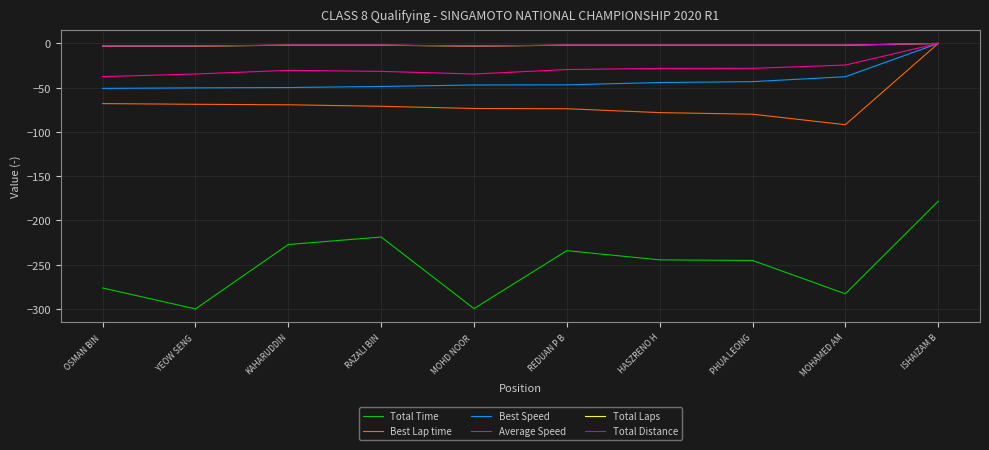

Which series has the widest spread of values?

Total Time